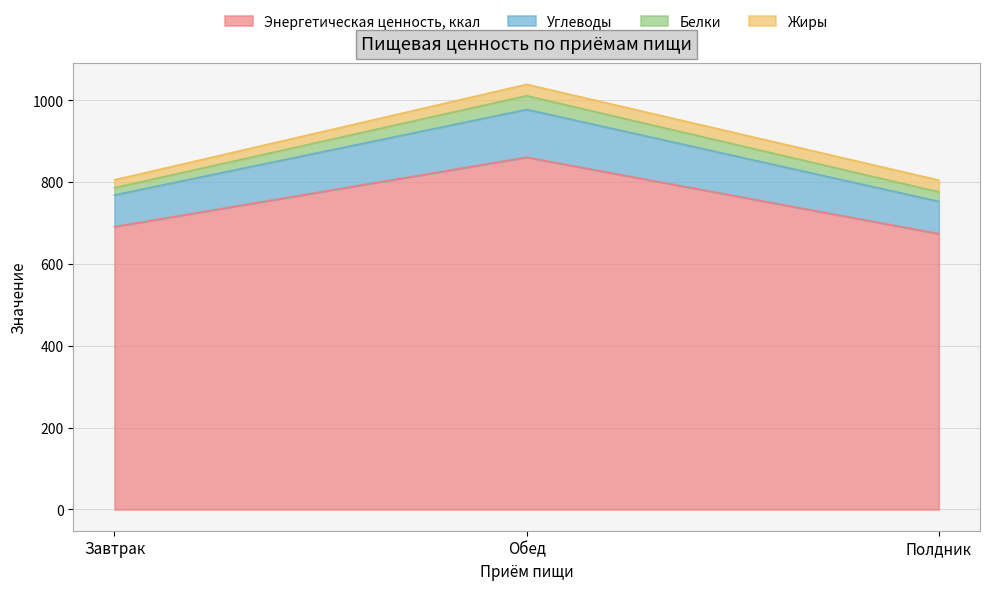

Does the chart display data point markers on the line(s)?

No